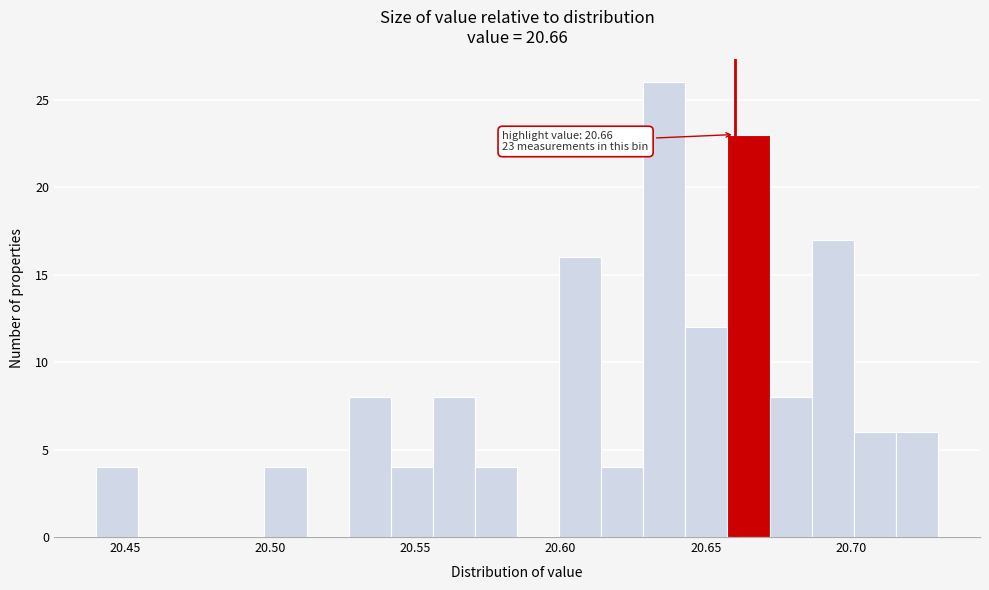

Around what value on the x-axis is the tallest bar? Give the approximate position of its centre, as read against the axis.

20.635